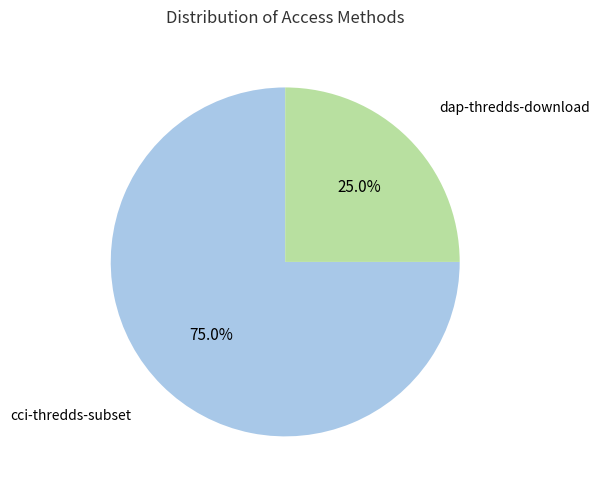

True or false: cci-thredds-subset accounts for 86% of the total.

False